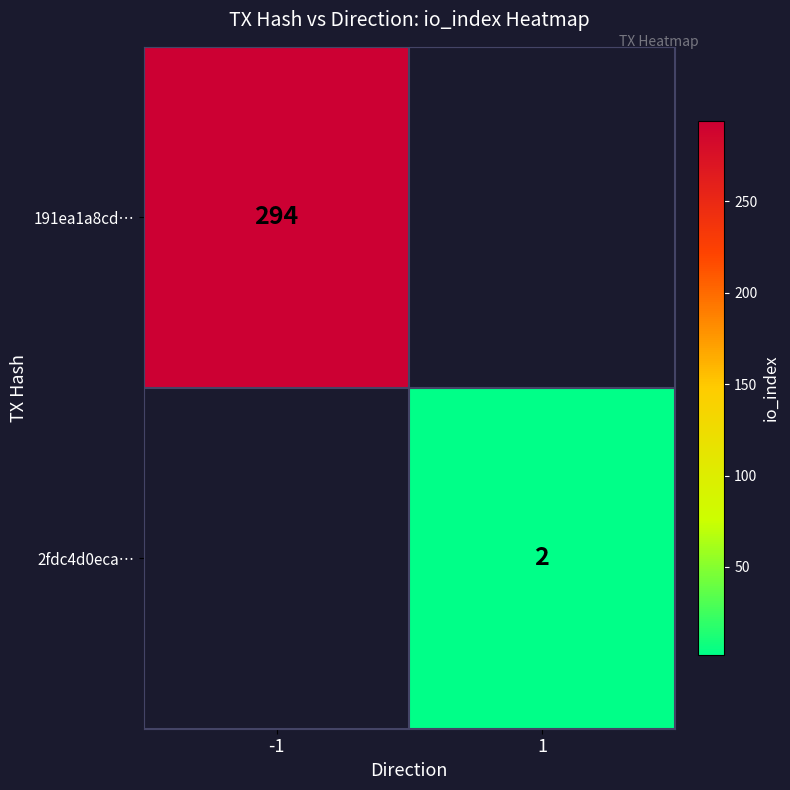

The value of 191ea1a8cd… at -1 is 512. True or false?

False